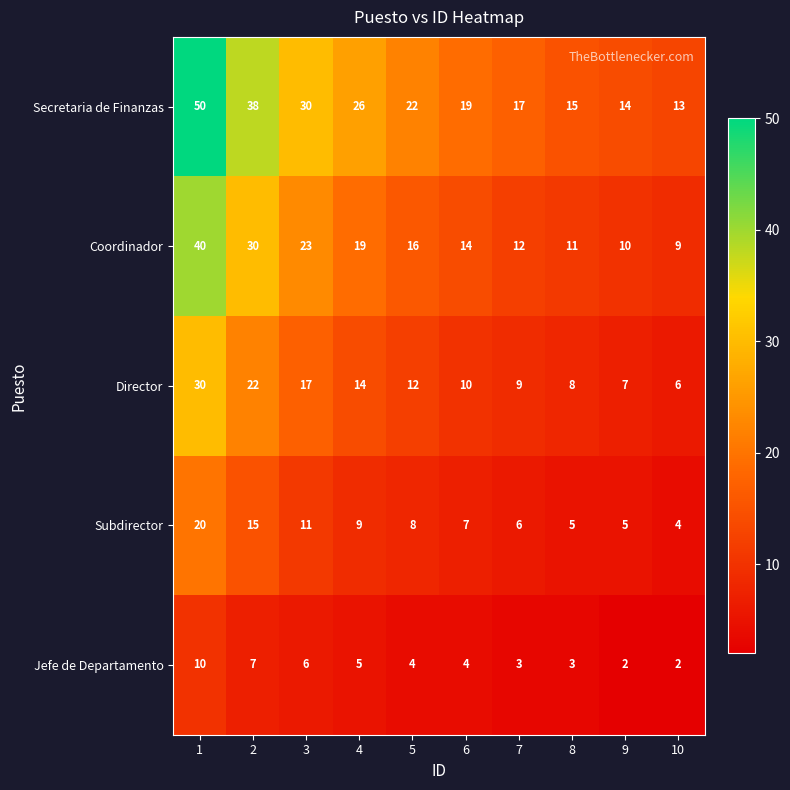

What is the difference between the maximum and minimum values in the Subdirector series?

16